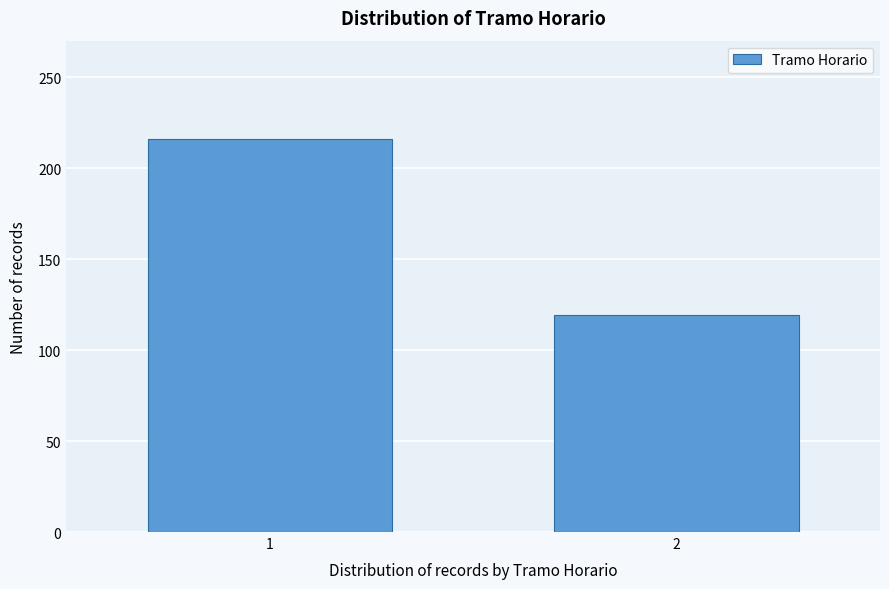

Reading left to right, list all the values displayed in this chart.

216	119